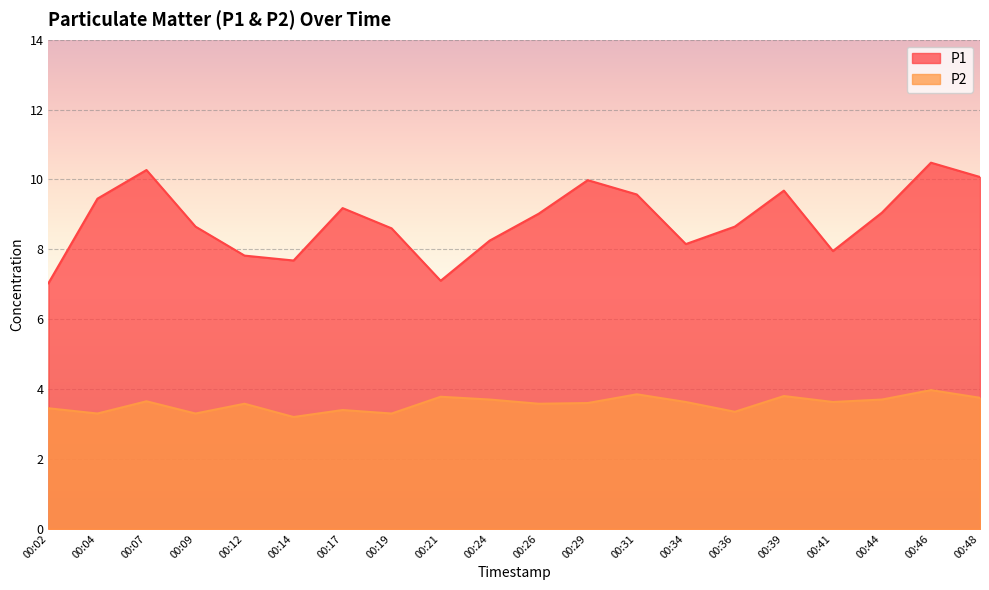

True or false: P1 has a value of 10.5 at 00:46.

True